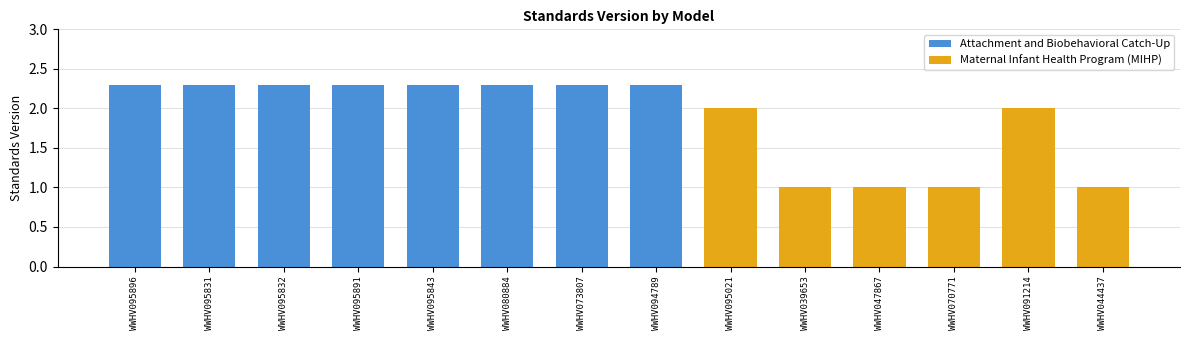

What is the sum of all Maternal Infant Health Program (MIHP) values?

8